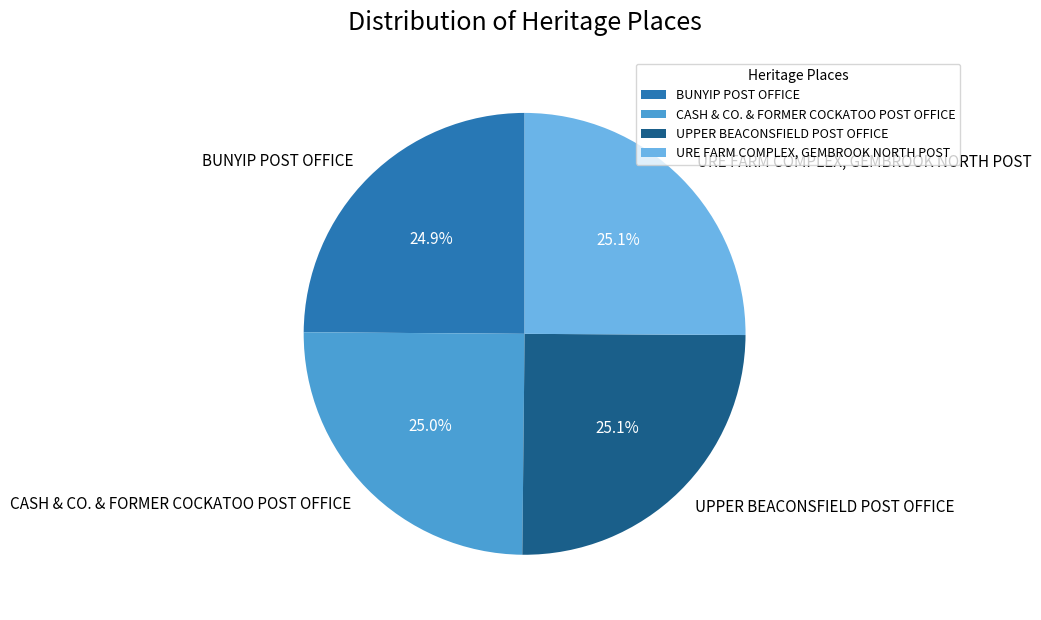

Does URE FARM COMPLEX, GEMBROOK NORTH POST represent more than half of the total?

No